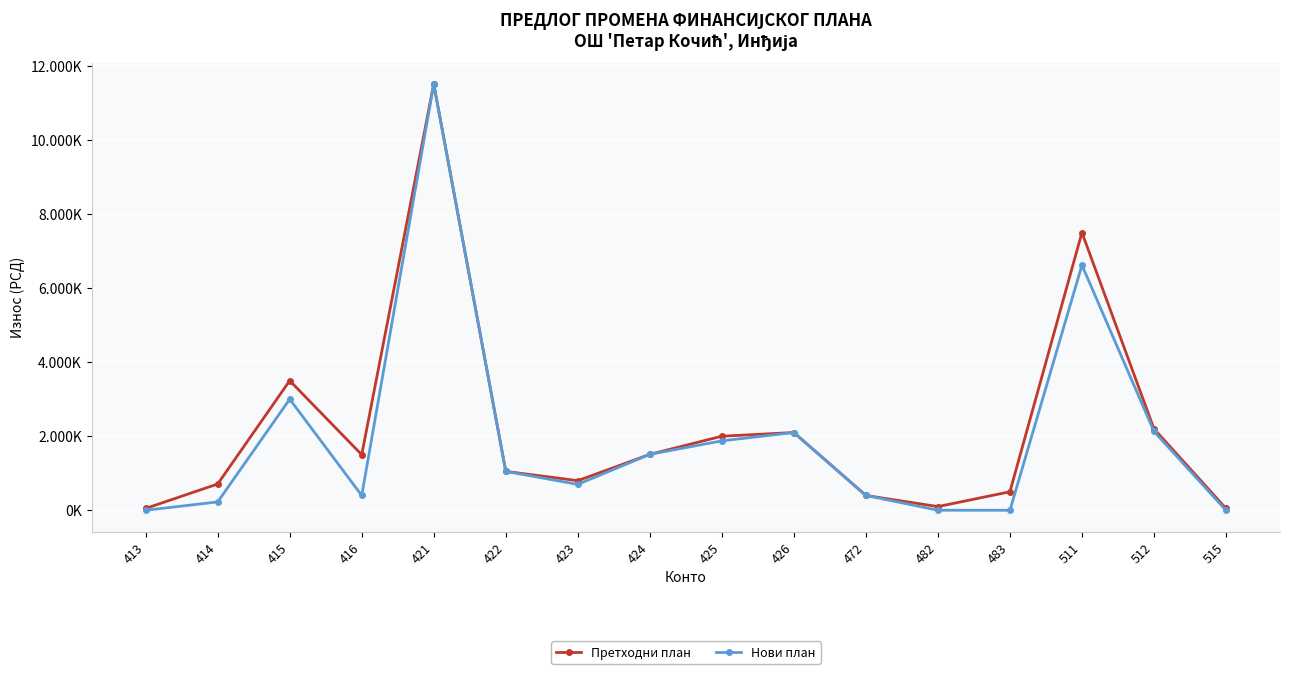

What is the value of the Претходни план point at the 7th from the left?

800000